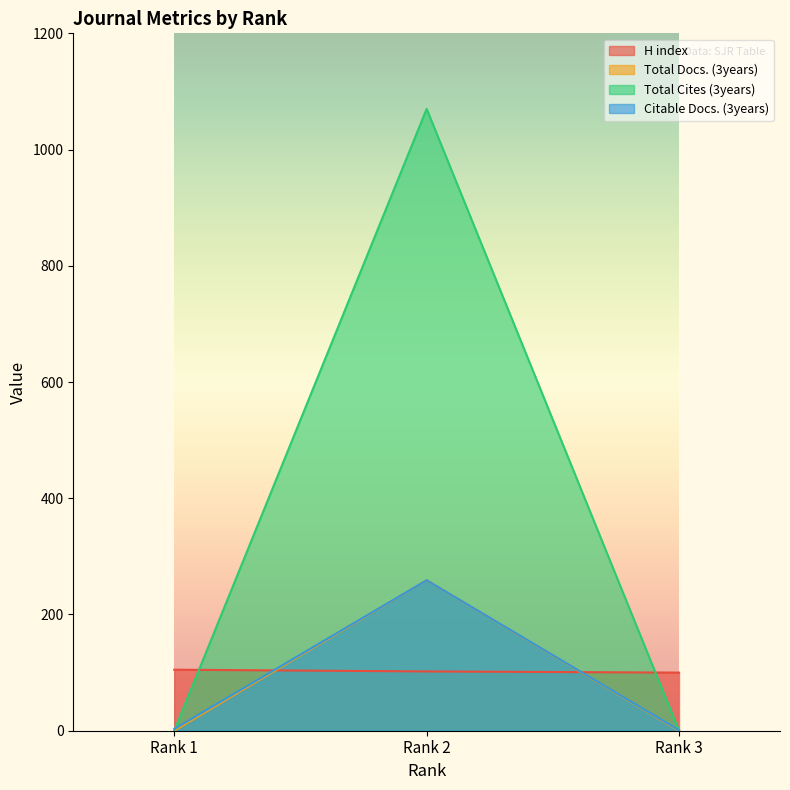

Which has a higher value, Rank 3 or Rank 2?

Rank 2